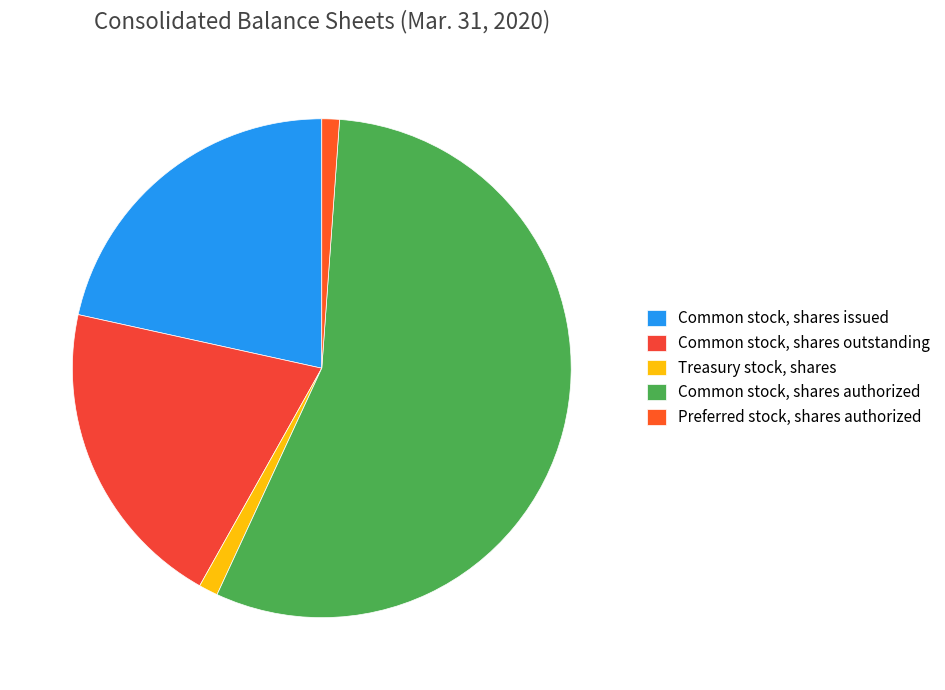

What is the majority slice?

Common stock, shares authorized